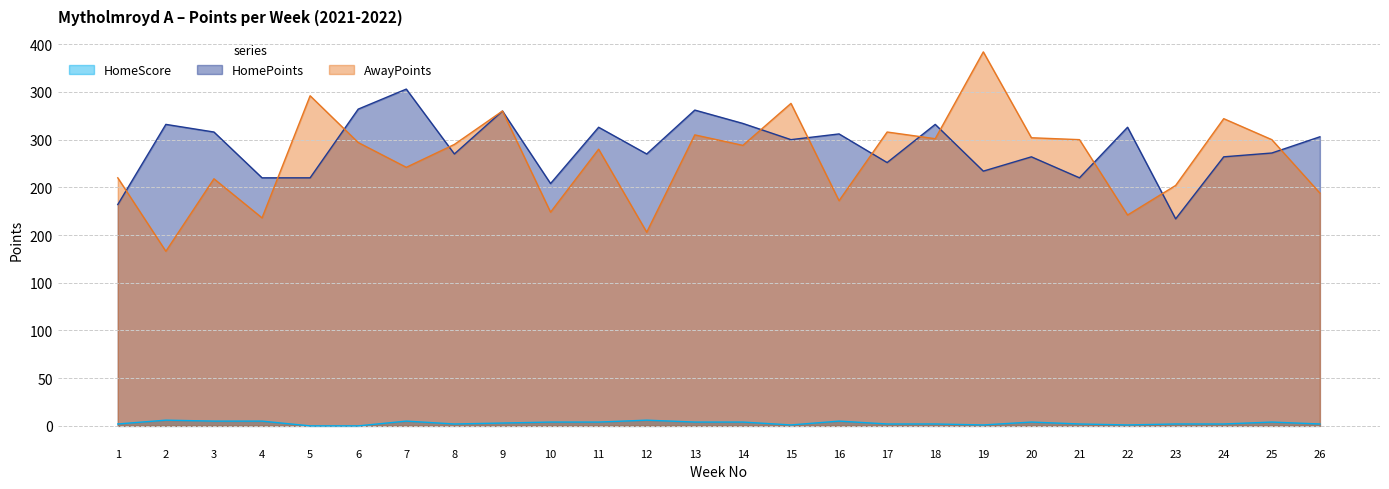

The HomePoints series shows 136 at 25. True or false?

False